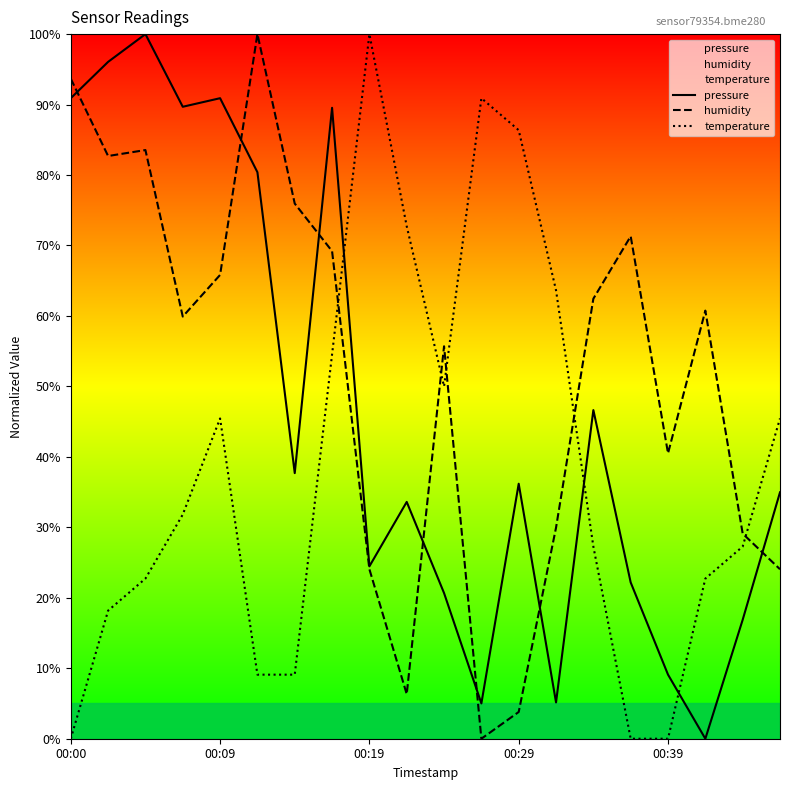

List the series in order of their peak value, highest first.

pressure, humidity, temperature